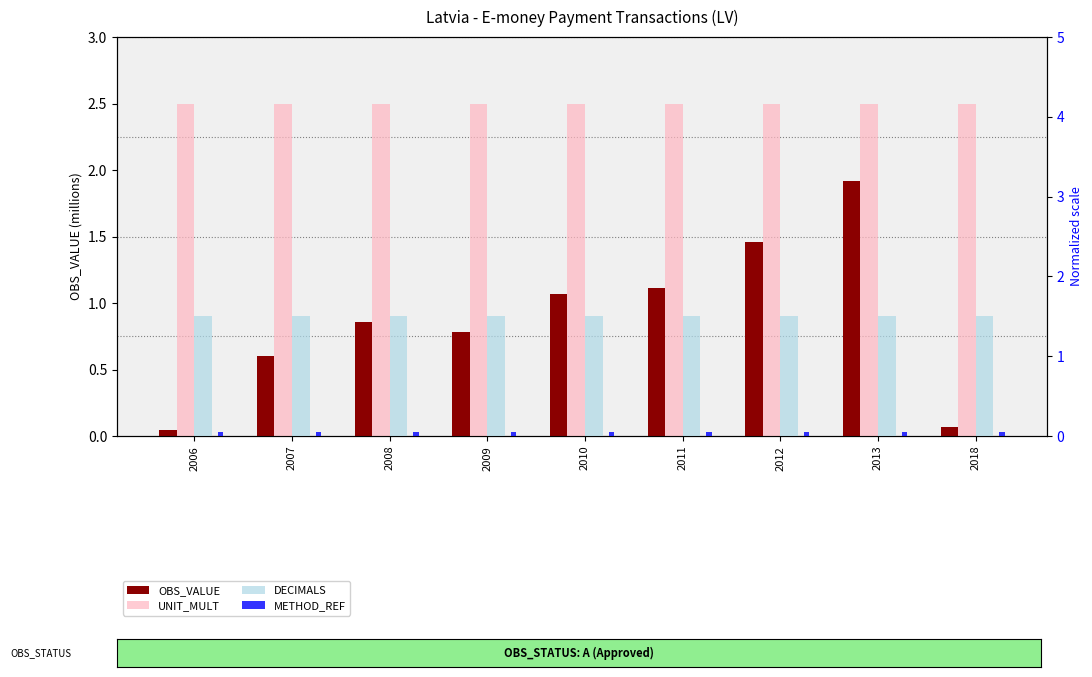

Which has a higher value, 2013 or 2011?

2013